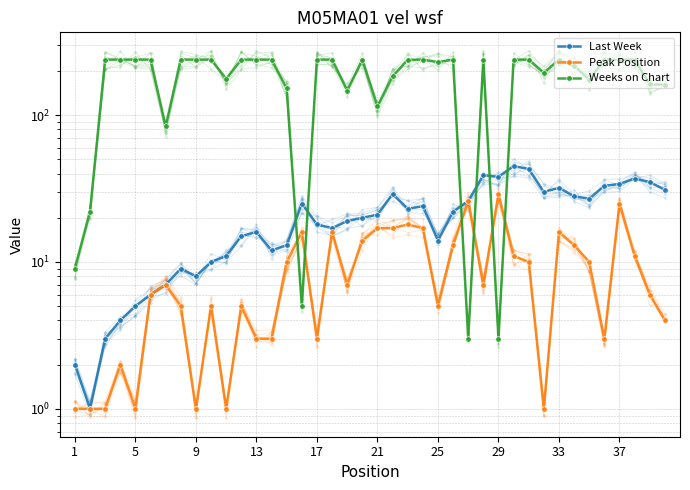

What are all the series names shown in the legend?

Last Week, Peak Position, Weeks on Chart